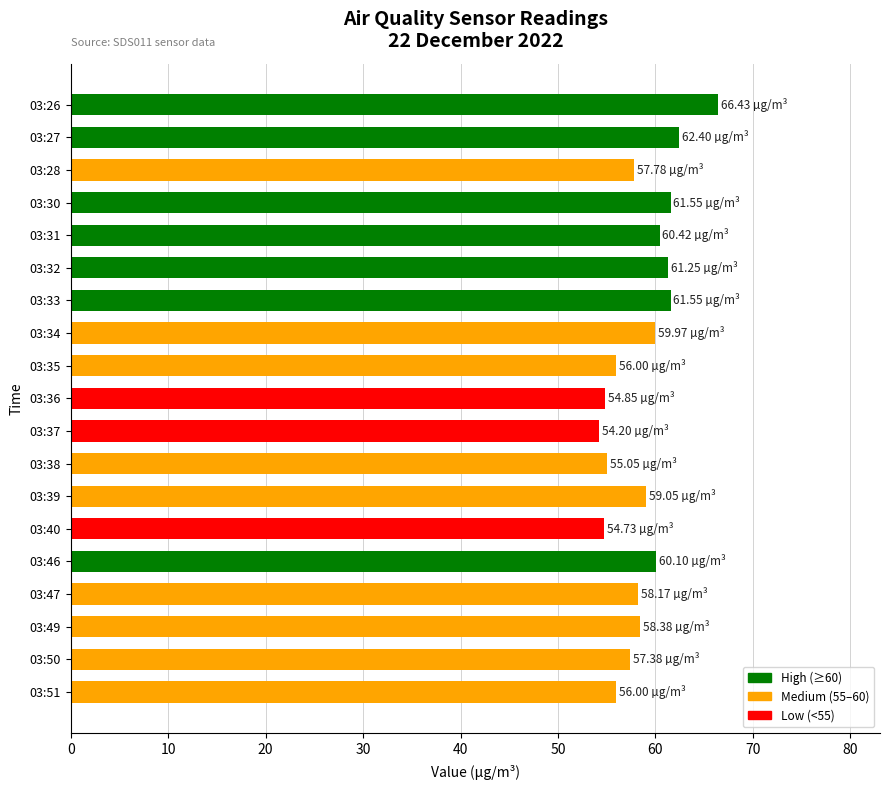

What is the ratio of the value at 03:38 to the value at 03:37?

1.0